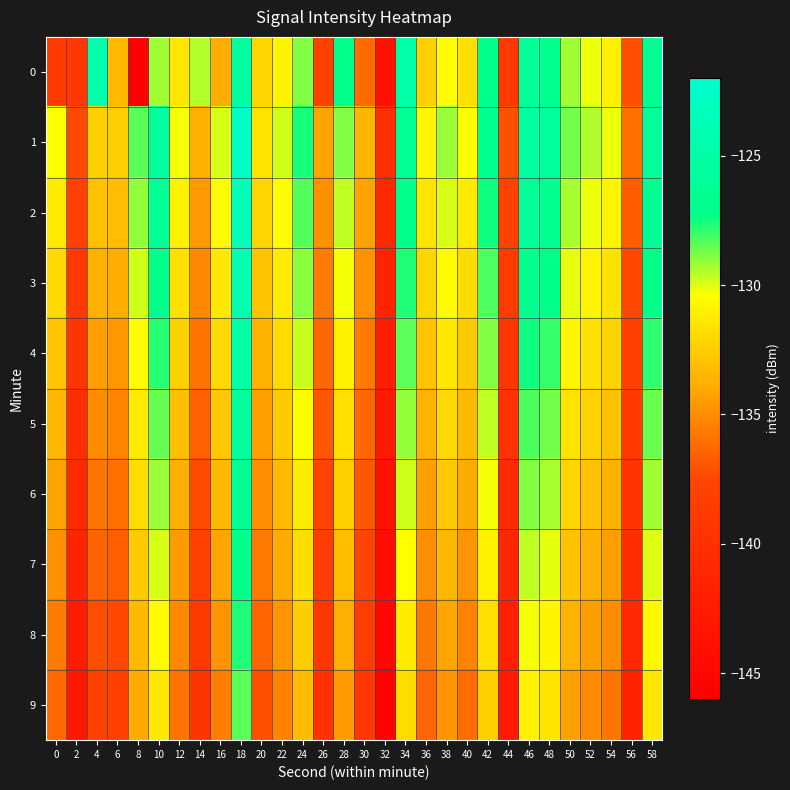

Reading right to left, list all the values displayed in this chart.

0: 58=-126.6	56=-137.2	54=-131.0	52=-130.2	50=-129.3	48=-126.7	46=-126.1	44=-138.8	42=-127.1	40=-131.7	38=-130.5	36=-132.4	34=-125.0	32=-143.6	30=-136.2	28=-127.0	26=-137.9	24=-128.9	22=-130.8	20=-132.2	18=-125.3	16=-133.9	14=-129.5	12=-131.4	10=-129.3	8=-145.7	6=-133.3	4=-124.5	2=-139.2	0=-138.9
1: 58=-125.8	56=-136.0	54=-130.2	52=-129.5	50=-128.7	48=-125.9	46=-125.4	44=-137.1	42=-126.8	40=-130.5	38=-129.2	36=-130.8	34=-126.3	32=-140.1	30=-133.5	28=-128.9	26=-134.2	24=-127.6	22=-129.8	20=-131.5	18=-122.8	16=-129.9	14=-133.8	12=-130.3	10=-125.7	8=-128.4	6=-132.5	4=-132.3	2=-137.4	0=-130.3
2: 58=-126.5	56=-136.7	54=-130.9	52=-130.2	50=-129.4	48=-126.6	46=-126.1	44=-137.8	42=-127.5	40=-131.2	38=-129.9	36=-131.5	34=-127.0	32=-140.8	30=-134.2	28=-129.6	26=-134.9	24=-128.3	22=-130.5	20=-132.2	18=-123.5	16=-130.6	14=-134.5	12=-131.0	10=-126.4	8=-129.1	6=-133.2	4=-133.0	2=-138.1	0=-131.2
3: 58=-127.2	56=-137.4	54=-131.6	52=-130.9	50=-130.1	48=-127.3	46=-126.8	44=-138.5	42=-128.2	40=-131.9	38=-130.6	36=-132.2	34=-127.7	32=-141.5	30=-134.9	28=-130.3	26=-135.6	24=-129.0	22=-131.2	20=-132.9	18=-124.2	16=-131.3	14=-135.2	12=-131.7	10=-127.1	8=-129.8	6=-133.9	4=-133.7	2=-138.8	0=-132.0
4: 58=-127.9	56=-138.1	54=-132.3	52=-131.6	50=-130.8	48=-128.0	46=-127.5	44=-139.2	42=-128.9	40=-132.6	38=-131.3	36=-132.9	34=-128.4	32=-142.2	30=-135.6	28=-131.0	26=-136.3	24=-129.7	22=-131.9	20=-133.6	18=-124.9	16=-132.0	14=-135.9	12=-132.4	10=-127.8	8=-130.5	6=-134.6	4=-134.4	2=-139.5	0=-132.8
5: 58=-128.6	56=-138.8	54=-133.0	52=-132.3	50=-131.5	48=-128.7	46=-128.2	44=-139.9	42=-129.6	40=-133.3	38=-132.0	36=-133.6	34=-129.1	32=-142.9	30=-136.3	28=-131.7	26=-137.0	24=-130.4	22=-132.6	20=-134.3	18=-125.6	16=-132.7	14=-136.6	12=-133.1	10=-128.5	8=-131.2	6=-135.3	4=-135.1	2=-140.2	0=-133.5
6: 58=-129.3	56=-139.5	54=-133.7	52=-133.0	50=-132.2	48=-129.4	46=-128.9	44=-140.6	42=-130.3	40=-134.0	38=-132.7	36=-134.3	34=-129.8	32=-143.6	30=-137.0	28=-132.4	26=-137.7	24=-131.1	22=-133.3	20=-135.0	18=-126.3	16=-133.4	14=-137.3	12=-133.8	10=-129.2	8=-131.9	6=-136.0	4=-135.8	2=-140.9	0=-134.2
7: 58=-130.0	56=-140.2	54=-134.4	52=-133.7	50=-132.9	48=-130.1	46=-129.6	44=-141.3	42=-131.0	40=-134.7	38=-133.4	36=-135.0	34=-130.5	32=-144.3	30=-137.7	28=-133.1	26=-138.4	24=-131.8	22=-134.0	20=-135.7	18=-127.0	16=-134.1	14=-138.0	12=-134.5	10=-129.9	8=-132.6	6=-136.7	4=-136.5	2=-141.6	0=-134.9
8: 58=-130.7	56=-140.9	54=-135.1	52=-134.4	50=-133.6	48=-130.8	46=-130.3	44=-142.0	42=-131.7	40=-135.4	38=-134.1	36=-135.7	34=-131.2	32=-145.0	30=-138.4	28=-133.8	26=-139.1	24=-132.5	22=-134.7	20=-136.4	18=-127.7	16=-134.8	14=-138.7	12=-135.2	10=-130.6	8=-133.3	6=-137.4	4=-137.2	2=-142.3	0=-135.6
9: 58=-131.4	56=-141.6	54=-135.8	52=-135.1	50=-134.3	48=-131.5	46=-131.0	44=-142.7	42=-132.4	40=-136.1	38=-134.8	36=-136.4	34=-131.9	32=-145.7	30=-139.1	28=-134.5	26=-139.8	24=-133.2	22=-135.4	20=-137.1	18=-128.4	16=-135.5	14=-139.4	12=-135.9	10=-131.3	8=-134.0	6=-138.1	4=-137.9	2=-143.0	0=-136.3